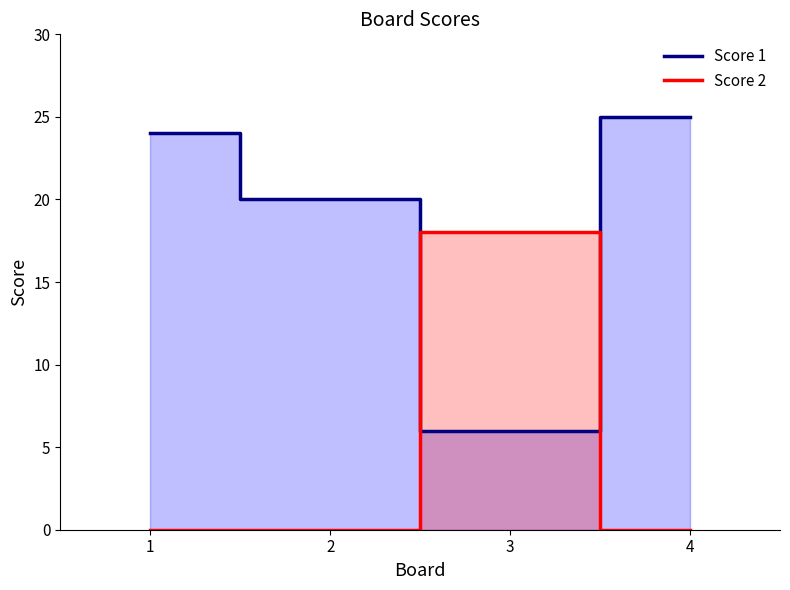

Count the number of categories in the chart.

4